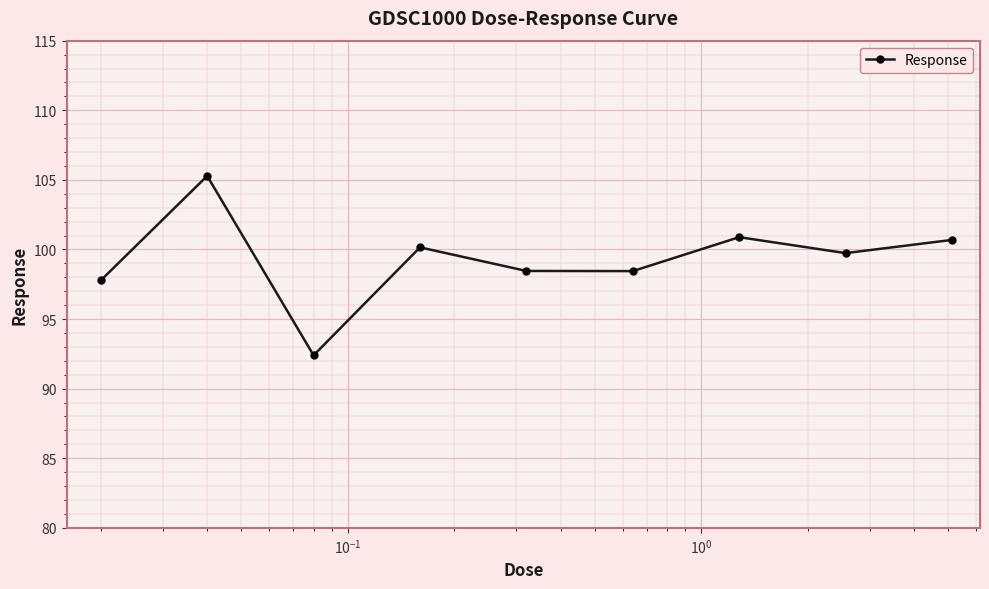

What is the sum of all values?

893.8